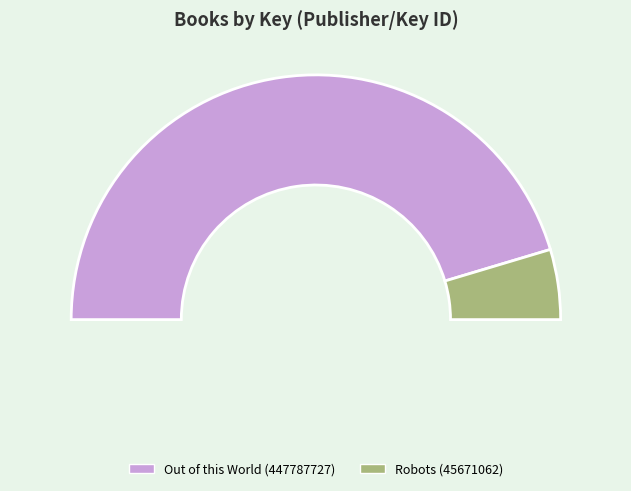

To the nearest percent, what is the difference between the largest and smallest slice percentages?

81%